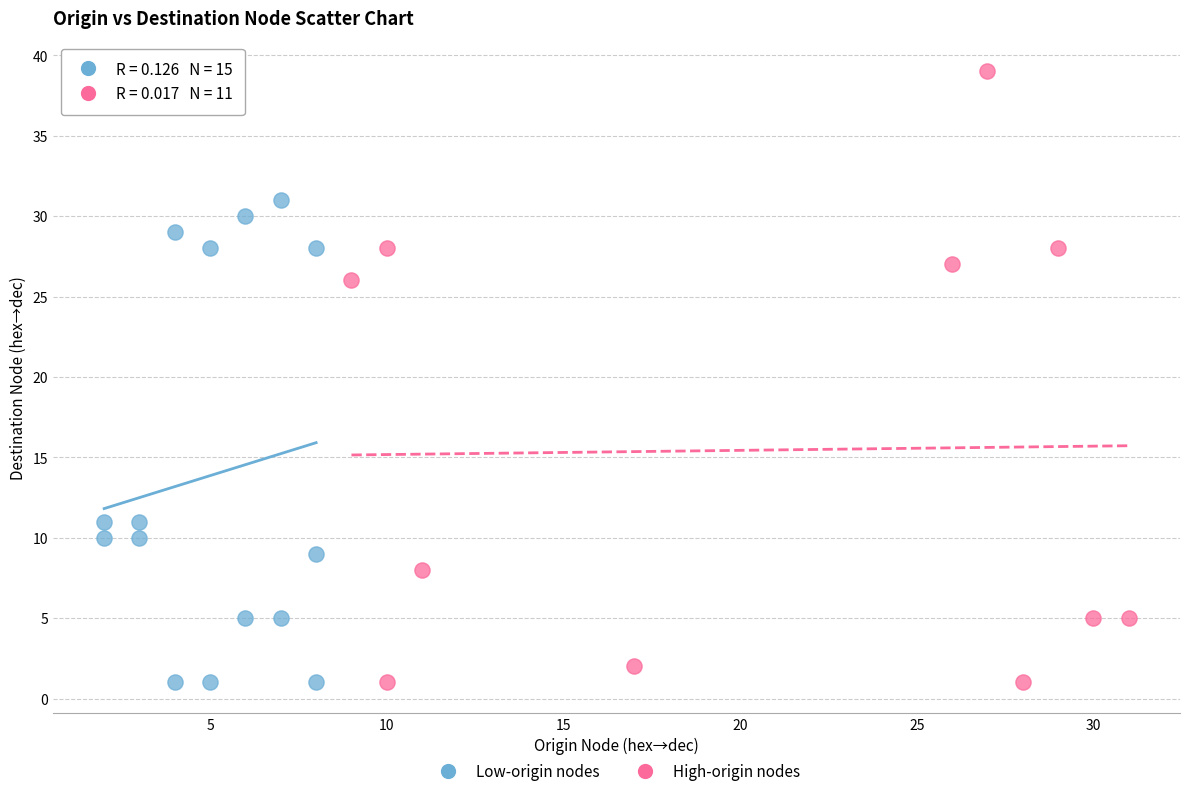

Which series has the largest Y range (max minus min)?

High-origin nodes